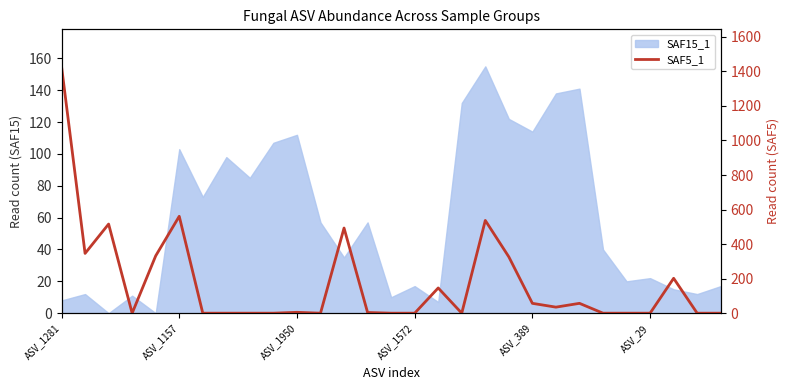

Which category has the lowest value across all series?

ASV_1572